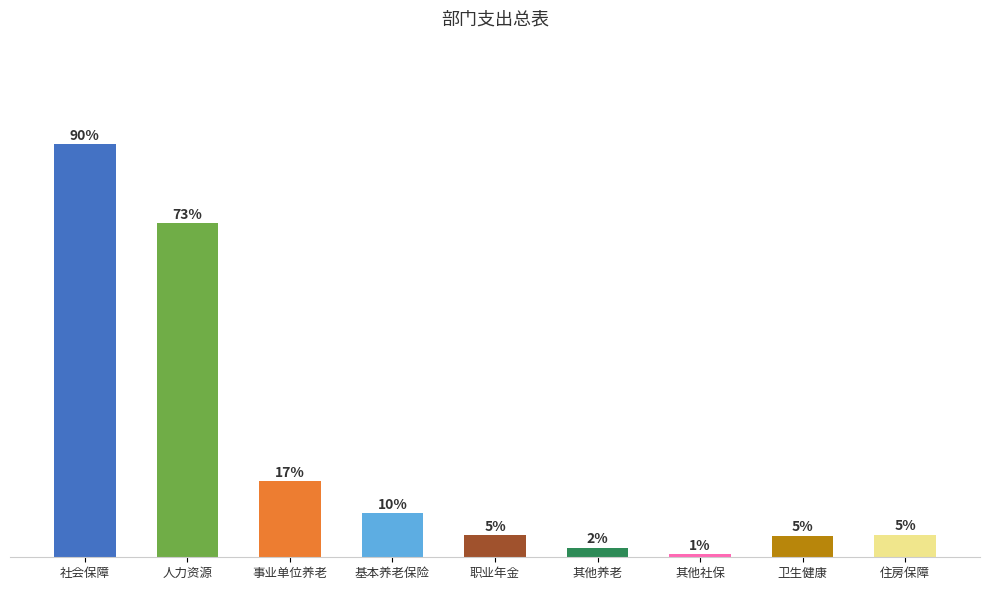

Are the bars horizontal?

No